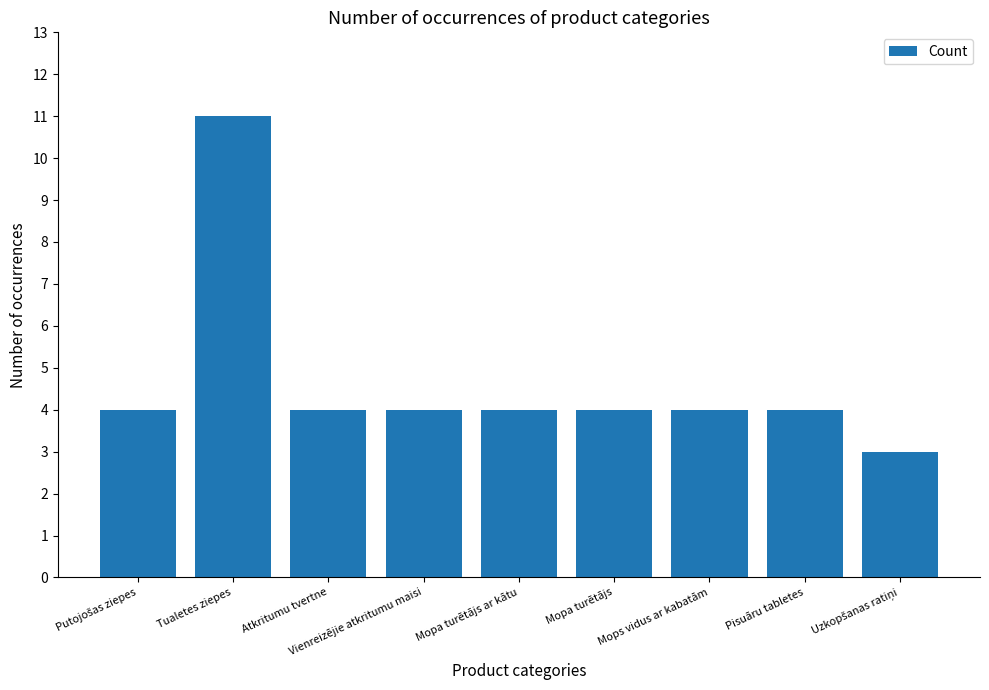

How many values are between 4 and 5?

7